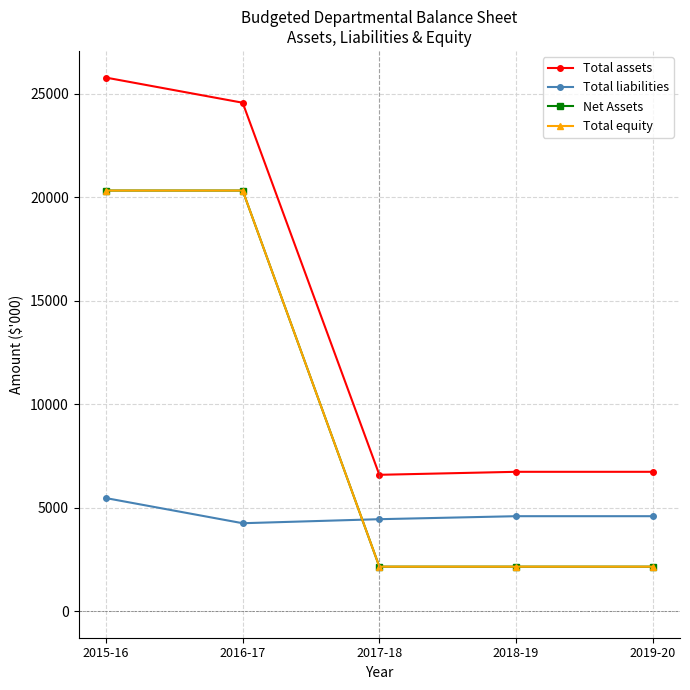

Where is the first local minimum for Total liabilities?

2016-17